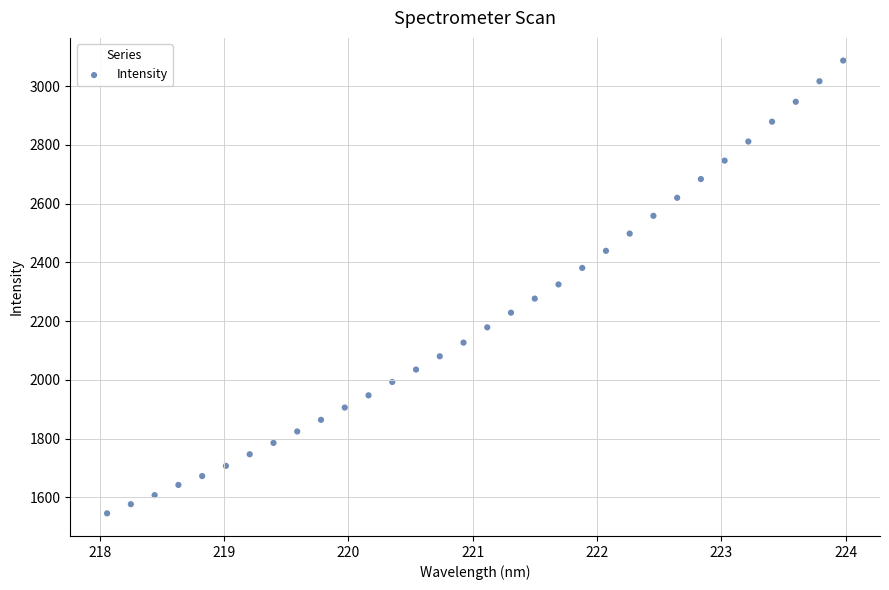

What is the range of Y values (max minus min)?

1542.5